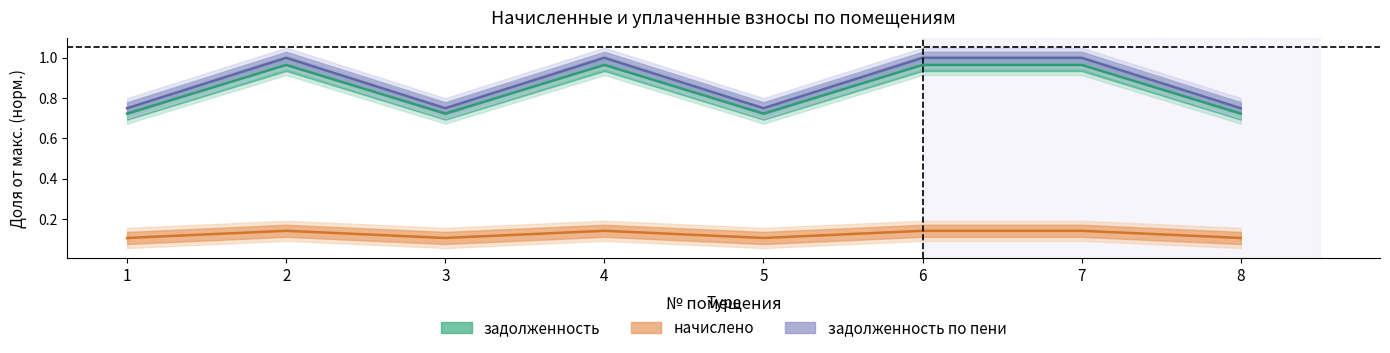

What is the difference between the highest and lowest values at 1?

0.6